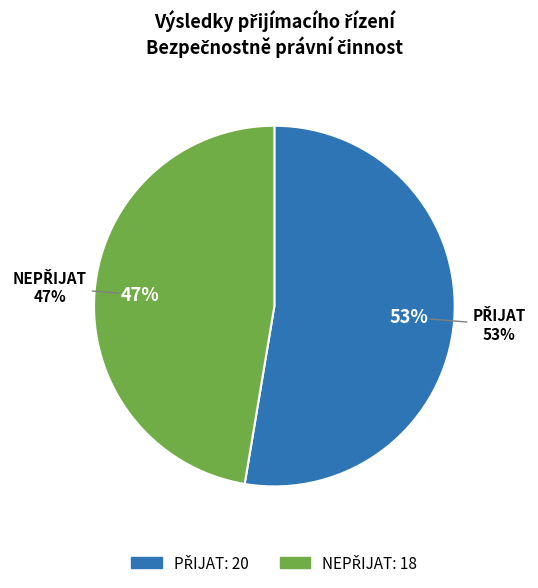

How many slices are in this pie chart?

2